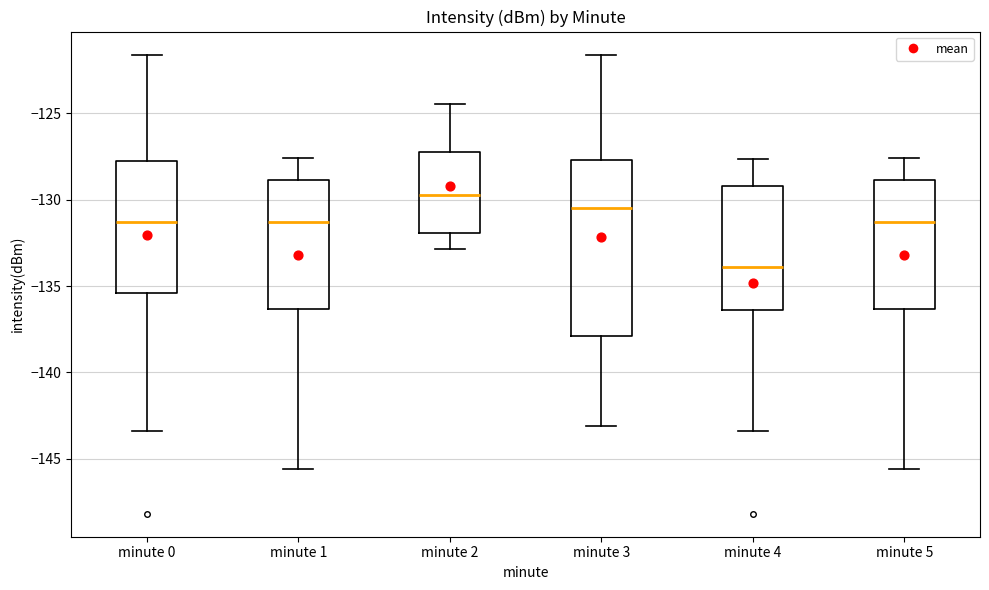

Which box has the highest median line?

minute 2